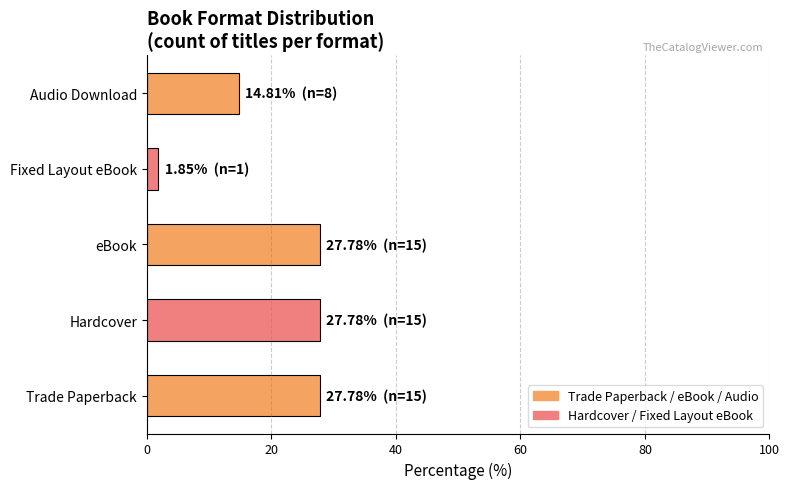

Reading bottom to top, what are all the values shown in this chart?

27.8	27.8	27.8	1.9	14.8